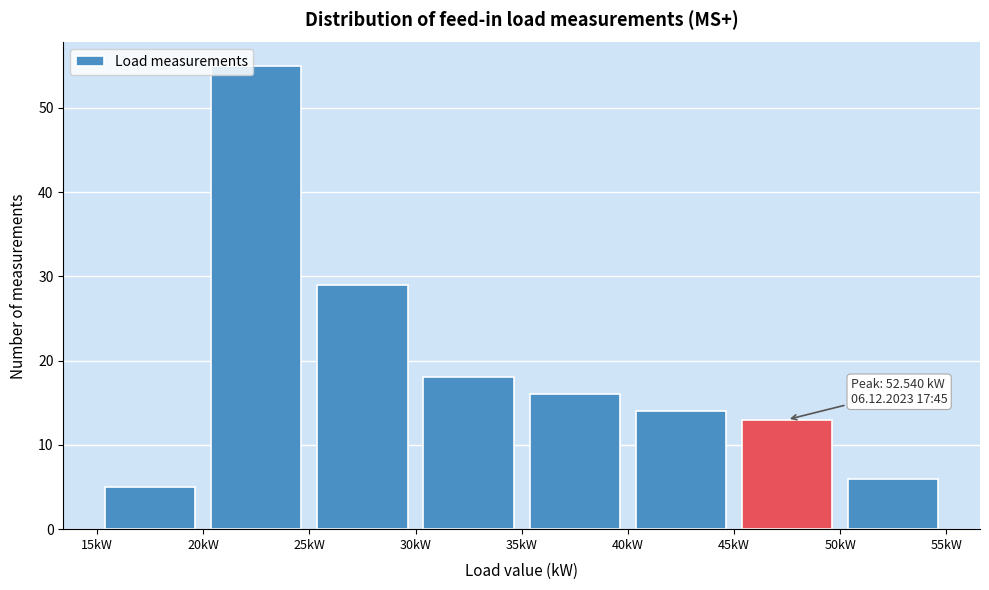

Which range on the x-axis has the tallest bar?

20 to 25